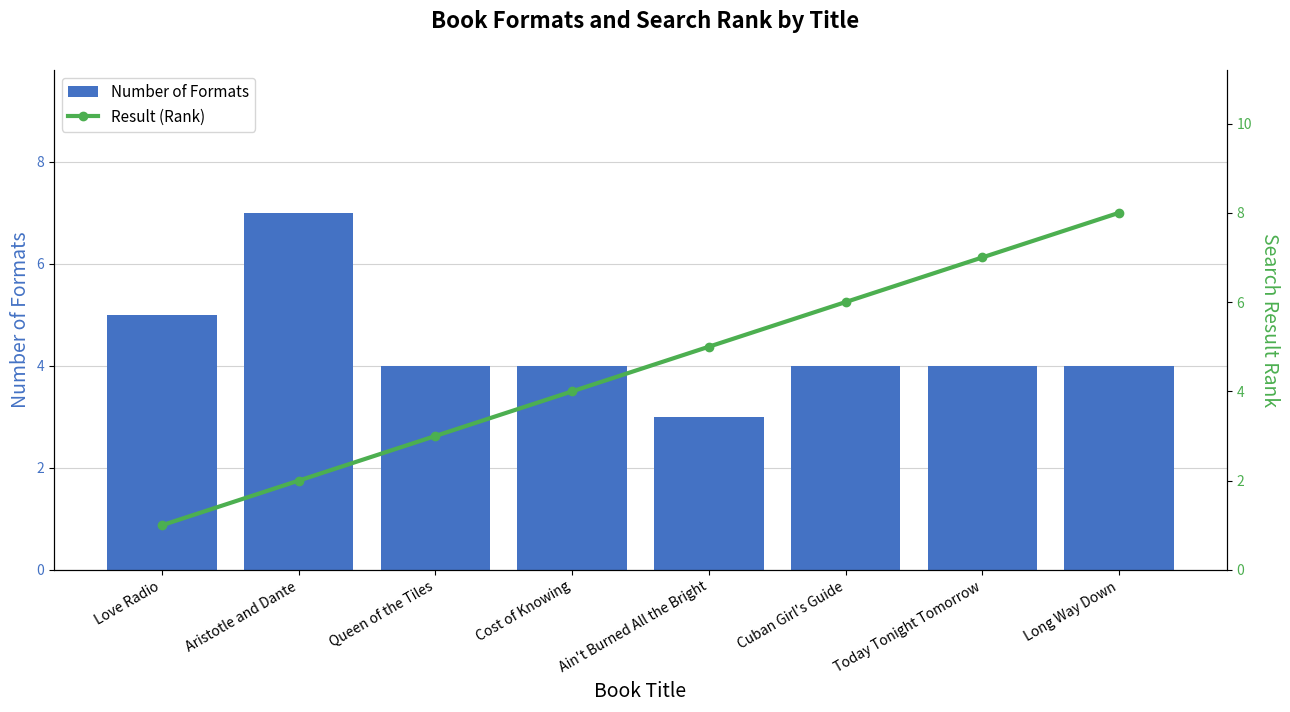

What is the lowest value of the Result (Rank) series?

1